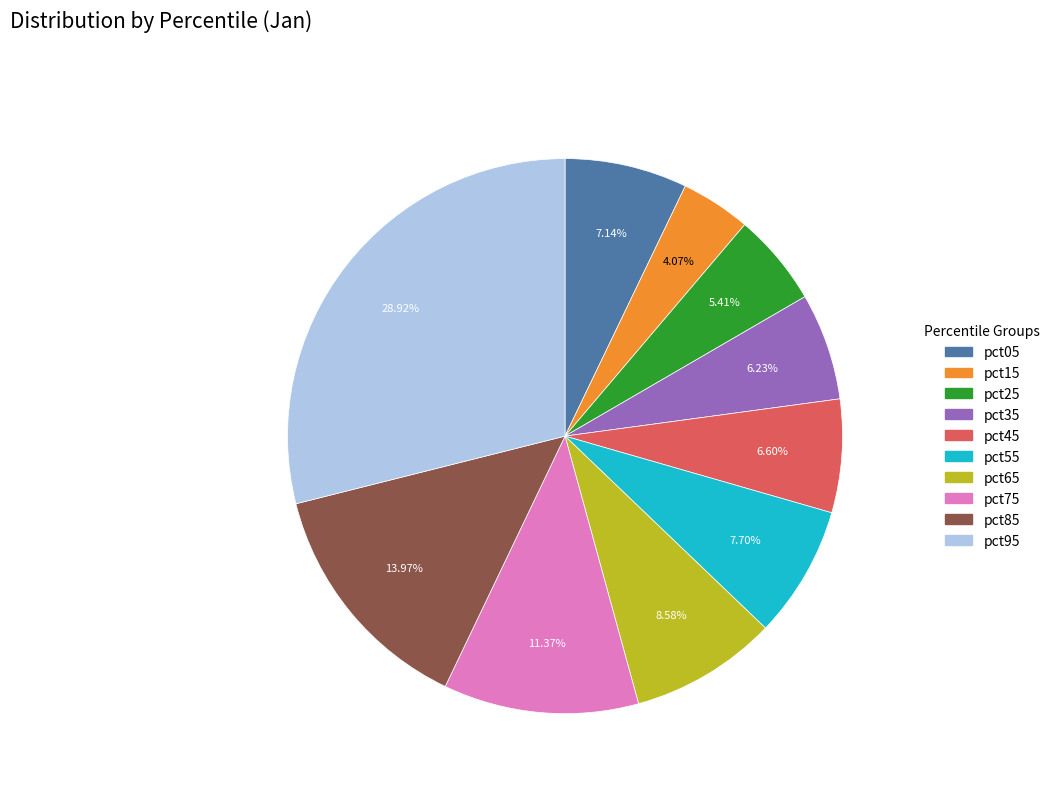

True or false: pct25 accounts for 5% of the total.

True